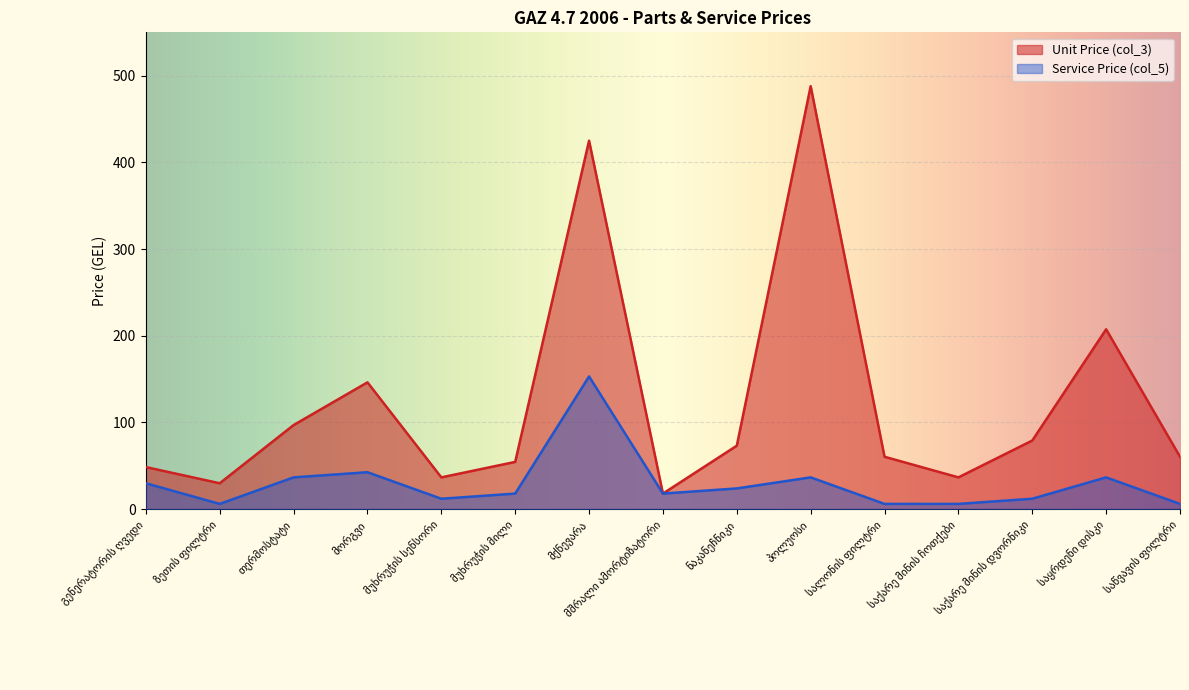

What is the difference between the Unit Price (col_3) values at ზეთის ფილტრი and მქნევარა?

395.2